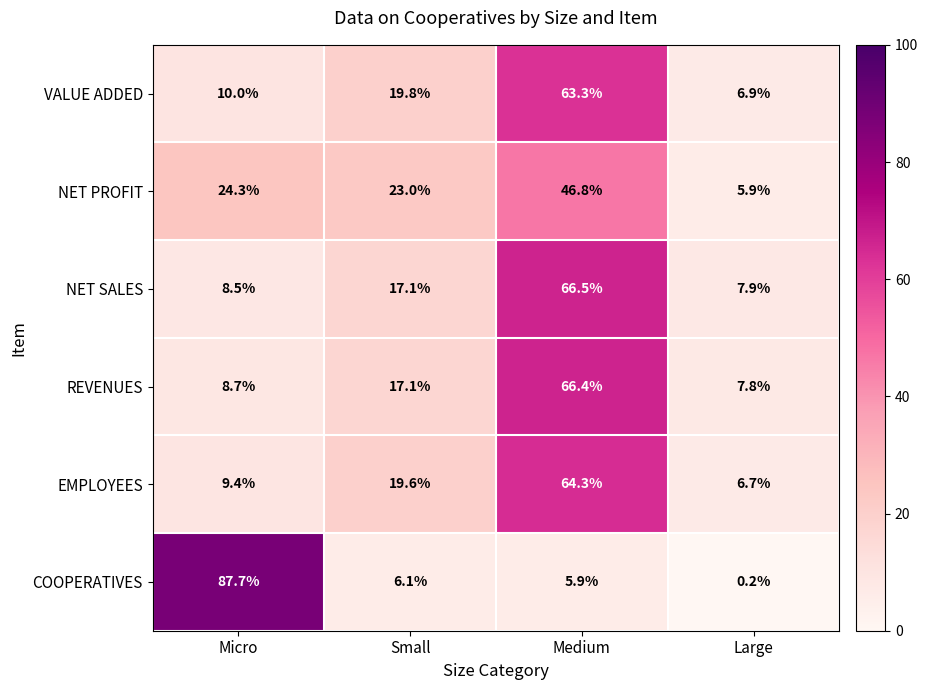

What is the average value of the NET PROFIT series?

25.0